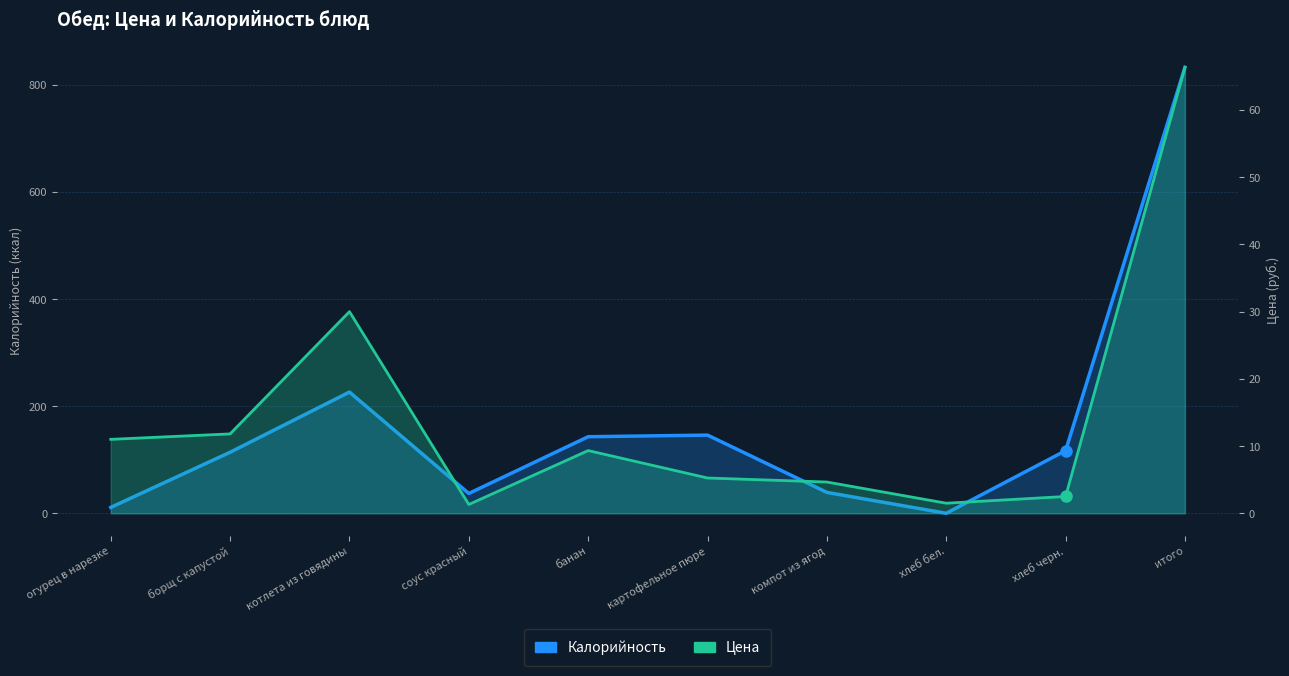

The value of Цена at итого is 100.4. True or false?

False